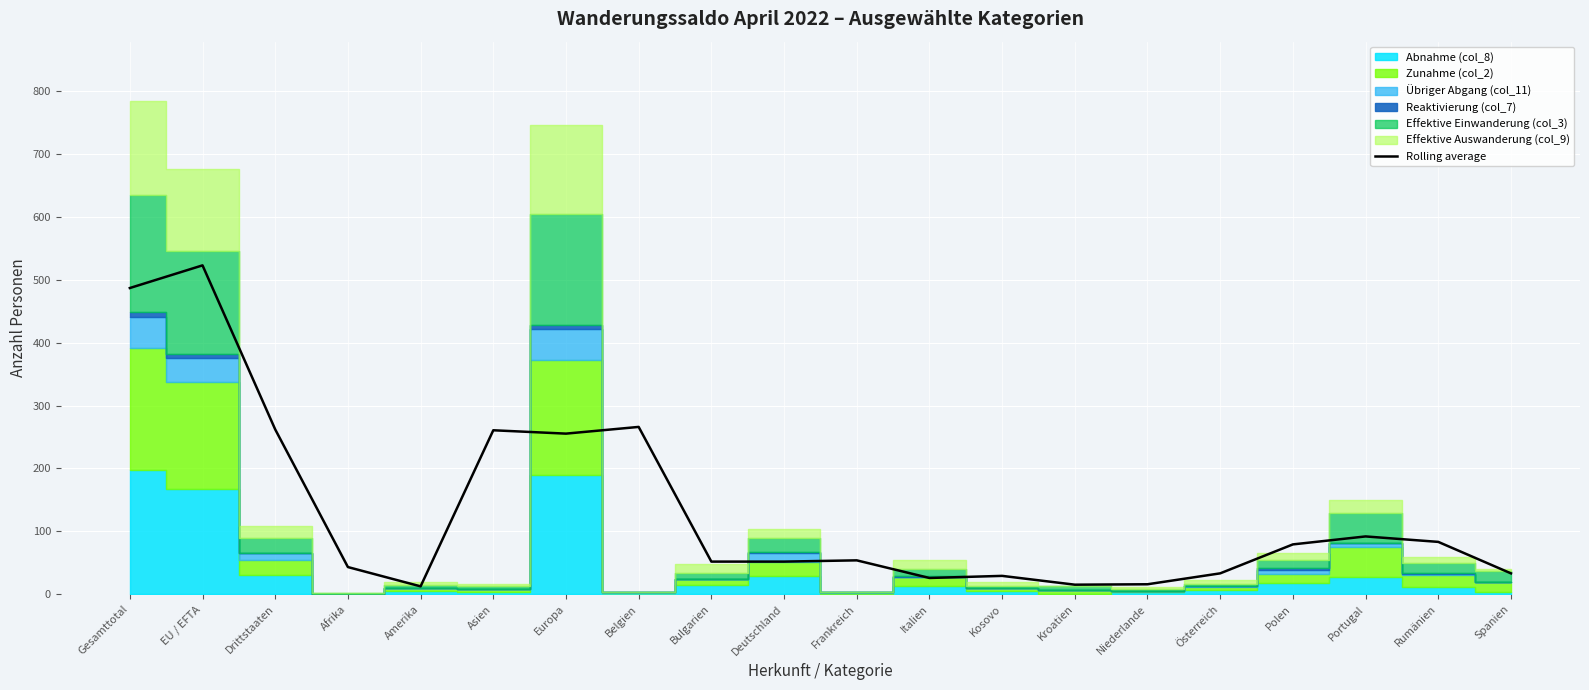

How many interior local valleys (lower than both neighbors) does the data have?

4